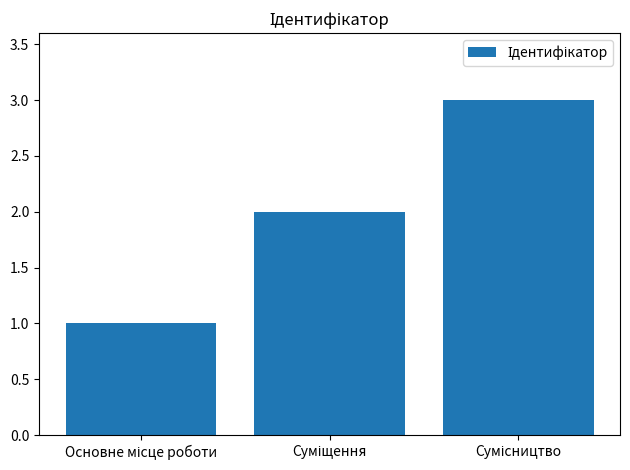

What is the greatest value displayed?

3